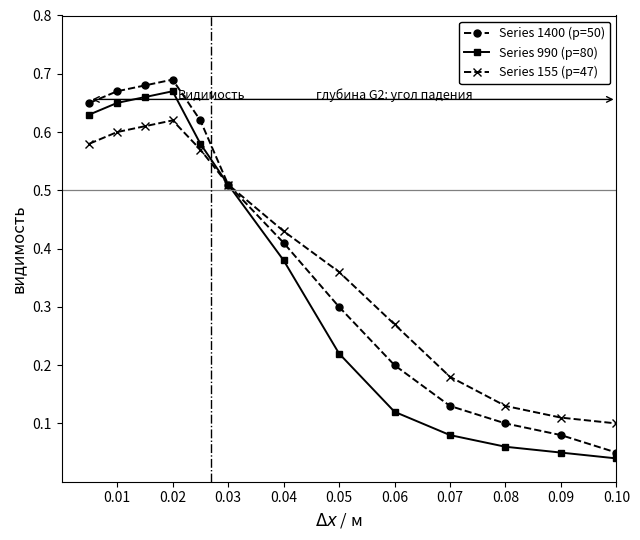

What are all the series names shown in the legend?

Series 1400 (p=50), Series 990 (p=80), Series 155 (p=47)